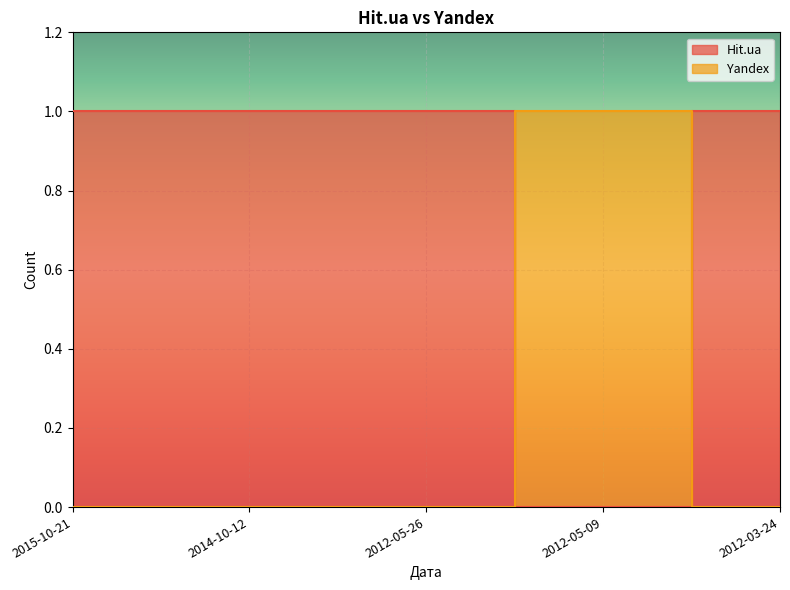

What is the greatest value displayed?

1